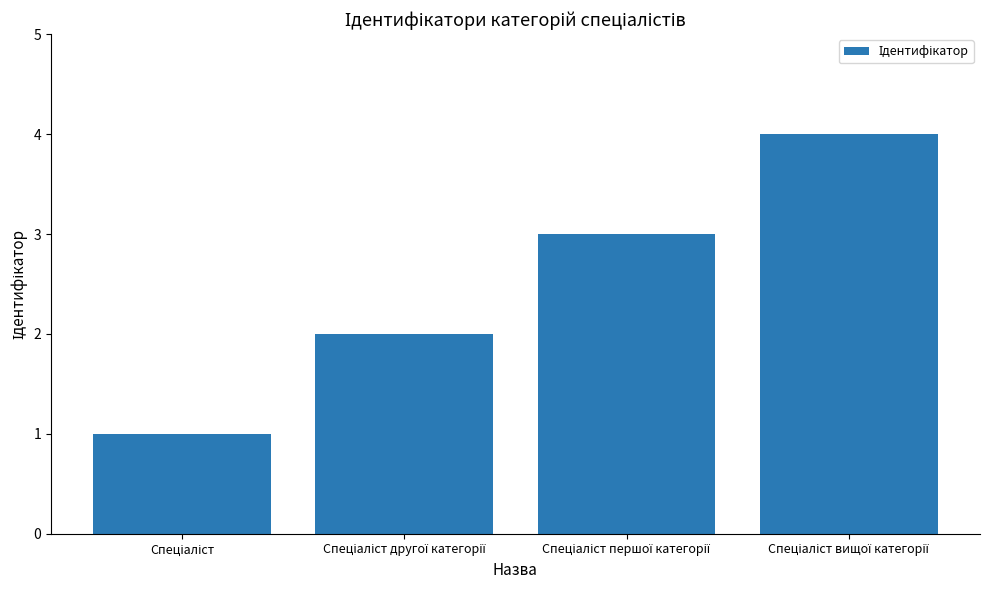

What is the maximum value shown in the chart?

4